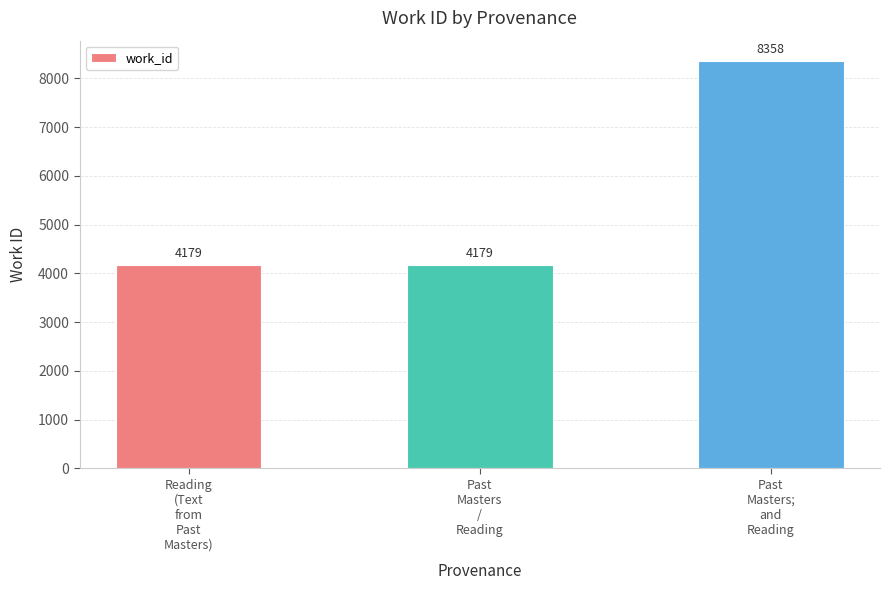

What is the minimum value shown in the chart?

4179